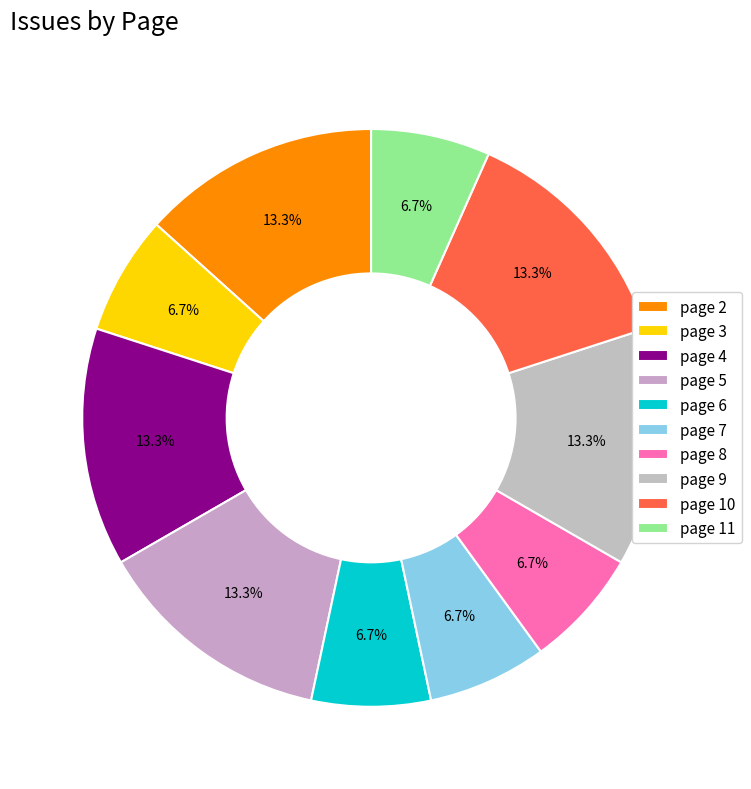

How many segments does this pie chart have?

10